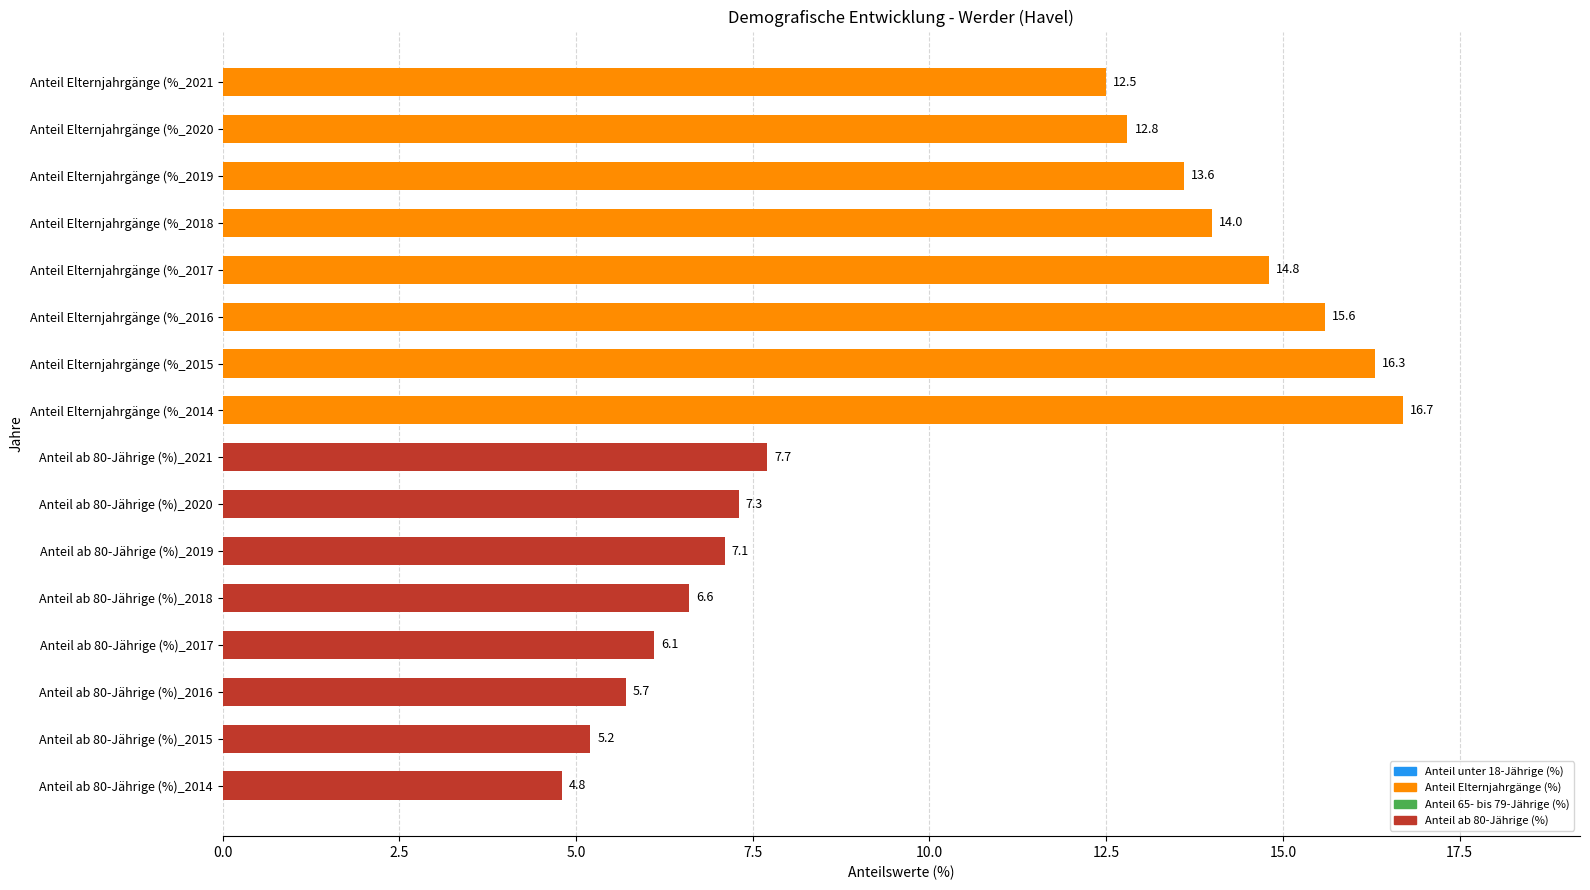

Read the value at Anteil ab 80-Jährige (%)_2018.

6.6